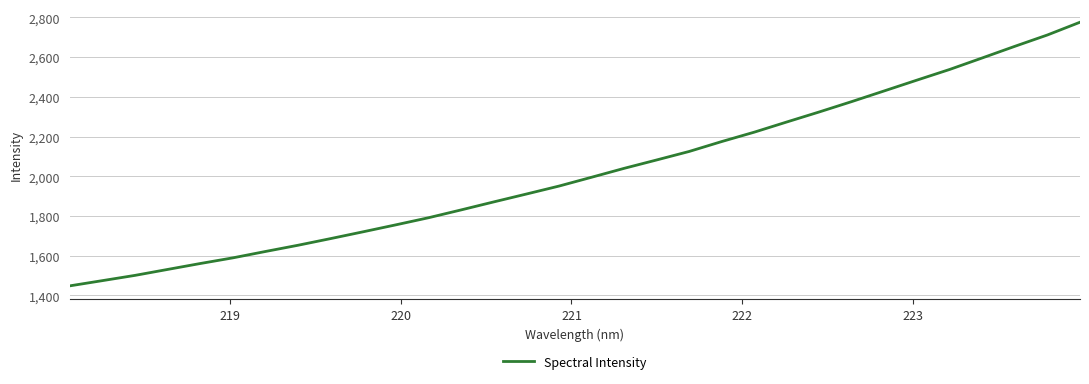

What is the smallest value displayed?

1447.9